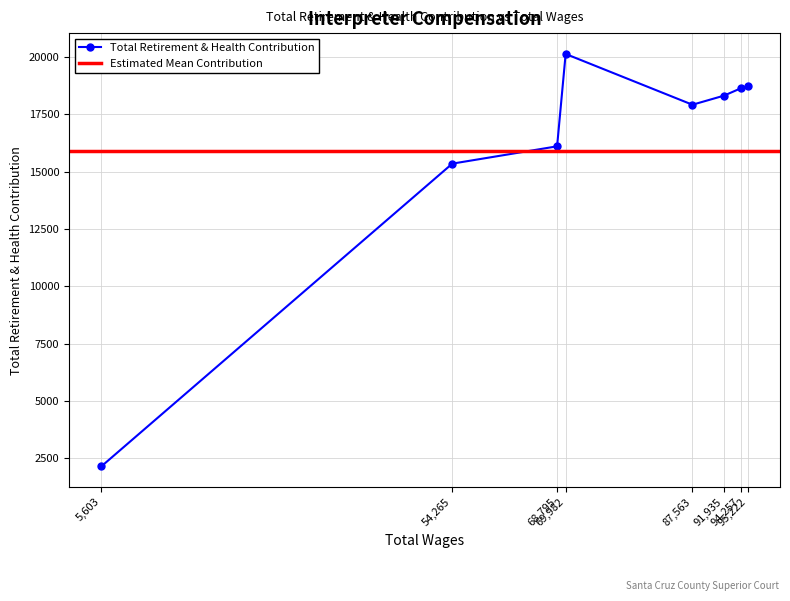

What is the minimum value for Total Retirement & Health Contribution?

2148